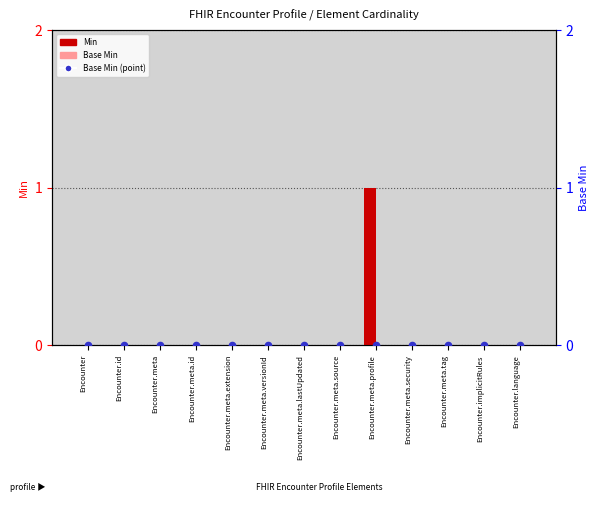

What are all the series names shown in the legend?

Min, Base Min, Base Min (point)